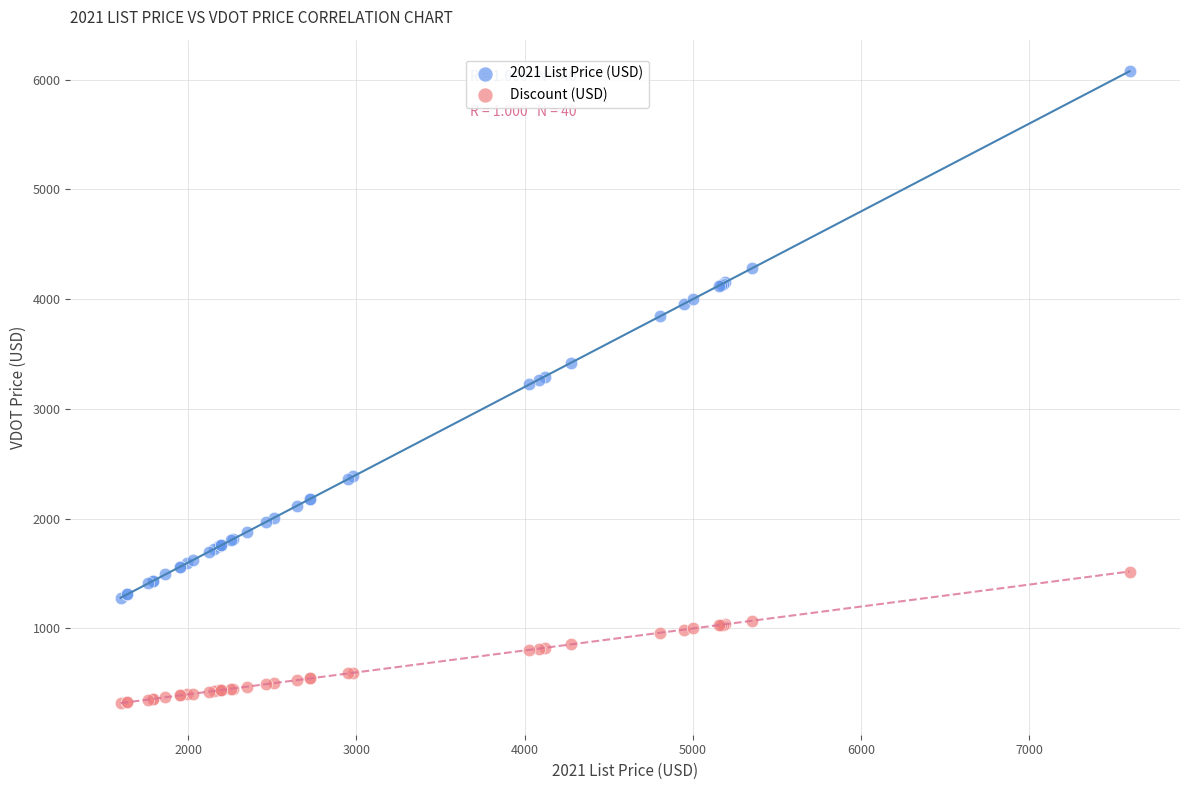

What is the X range (max minus min) for the scatter plot?

5995.0